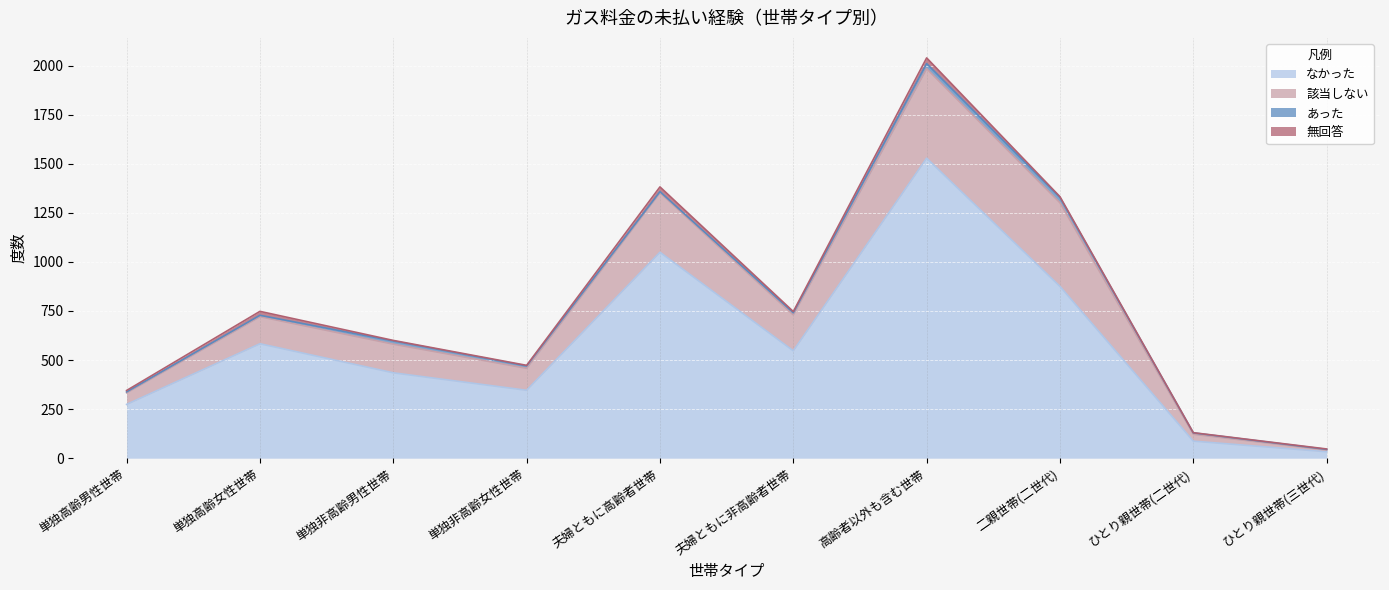

The value of なかった at 二親世帯(二世代) is 875. True or false?

True